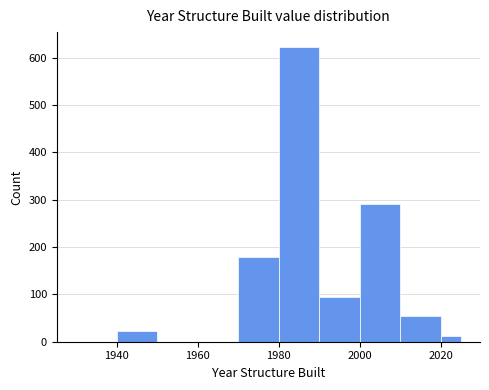

Read against the x-axis, roughly where is the centre of the tallest bar?

1986